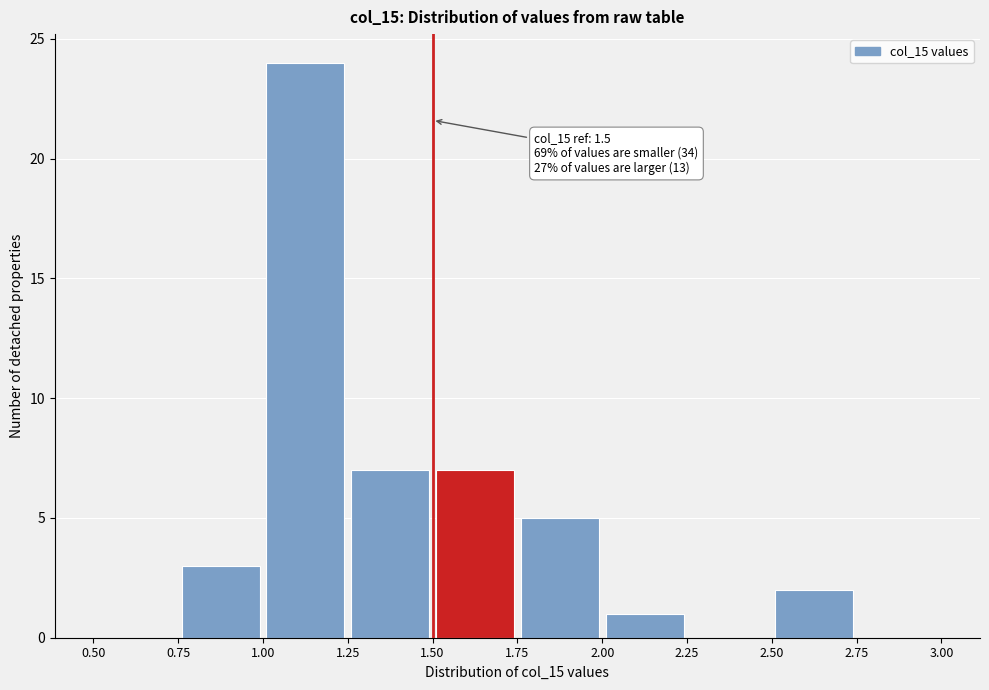

Over which range of the x-axis is the bar tallest?

1.00 to 1.25